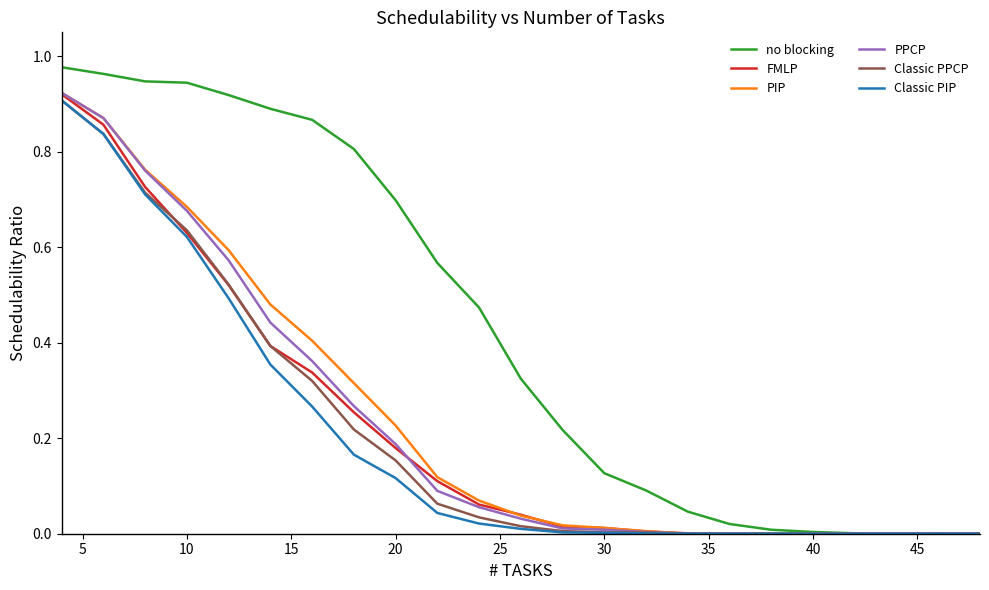

What are all the series names shown in the legend?

no blocking, FMLP, PIP, PPCP, Classic PPCP, Classic PIP